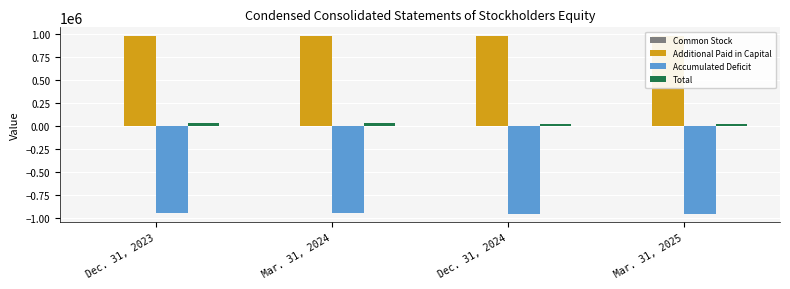

What position from the right is Mar. 31, 2024?

3